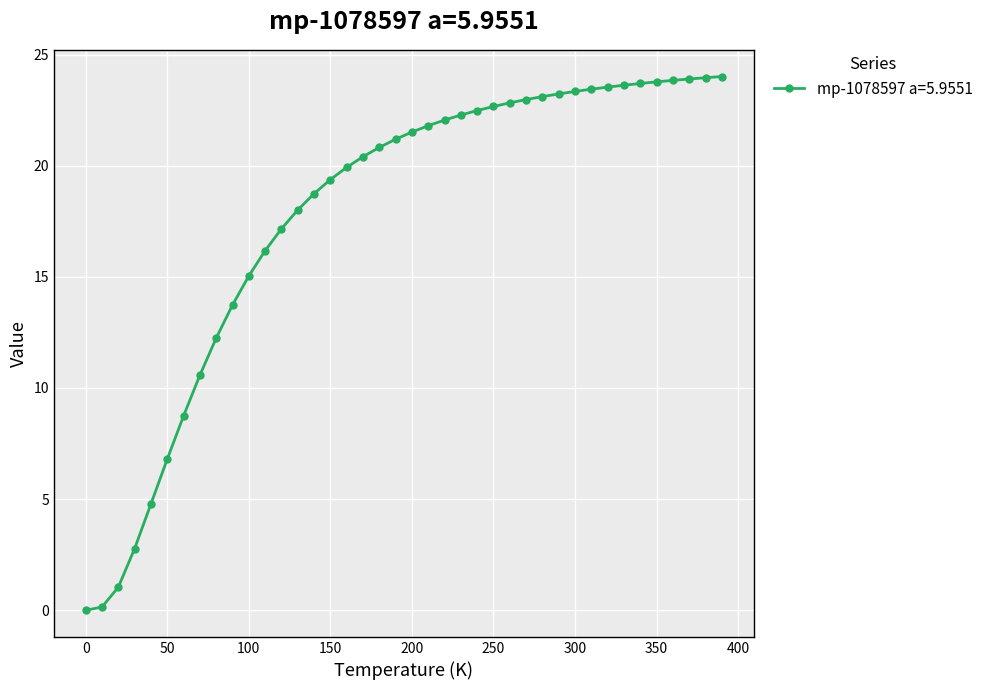

What is the maximum value shown in the chart?

24.0